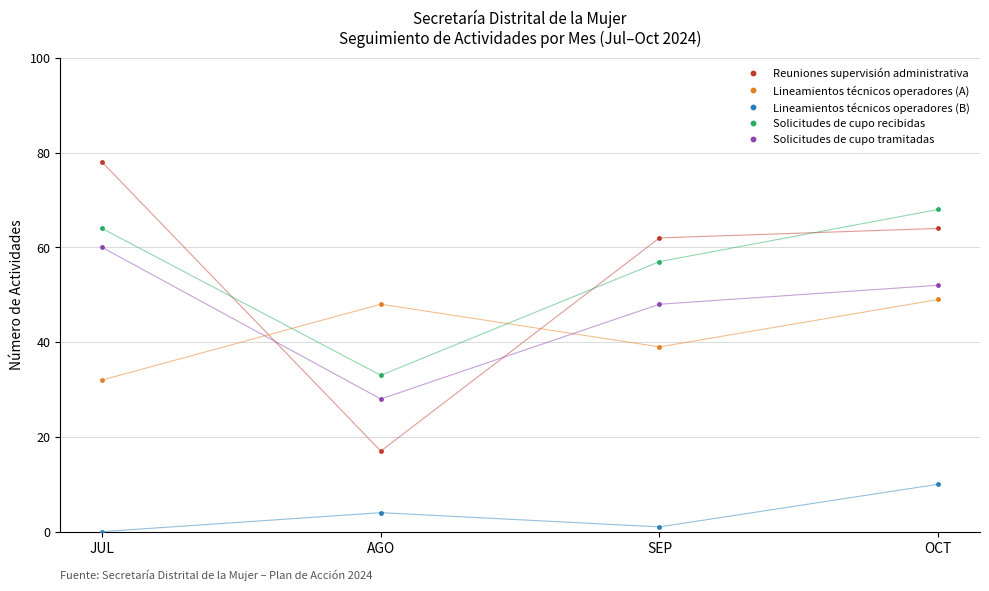

What are all the series names shown in the legend?

Reuniones supervisión administrativa, Lineamientos técnicos operadores (A), Lineamientos técnicos operadores (B), Solicitudes de cupo recibidas, Solicitudes de cupo tramitadas